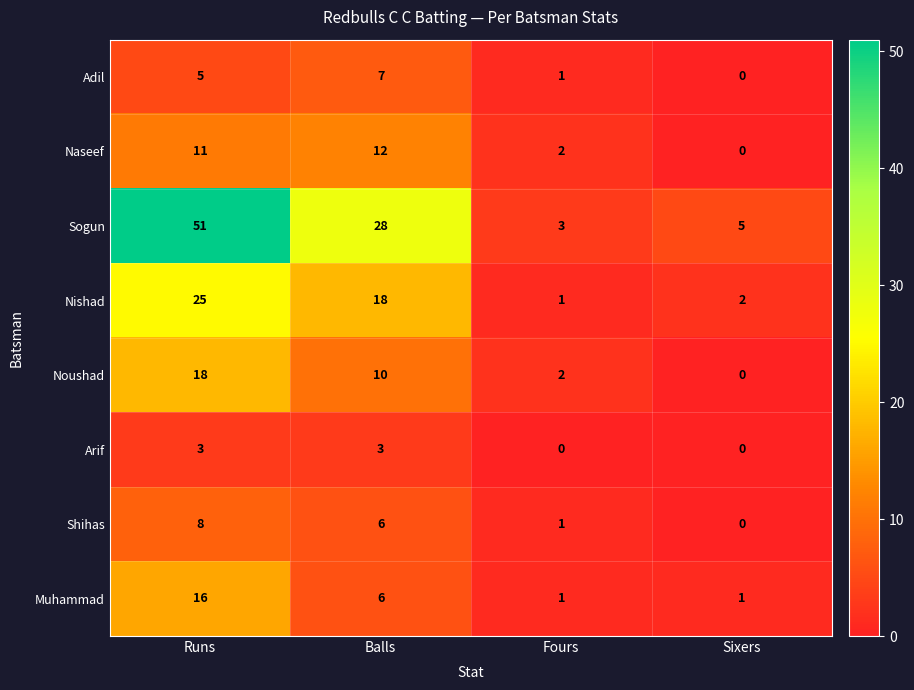

The value of Arif at Fours is 0. True or false?

True